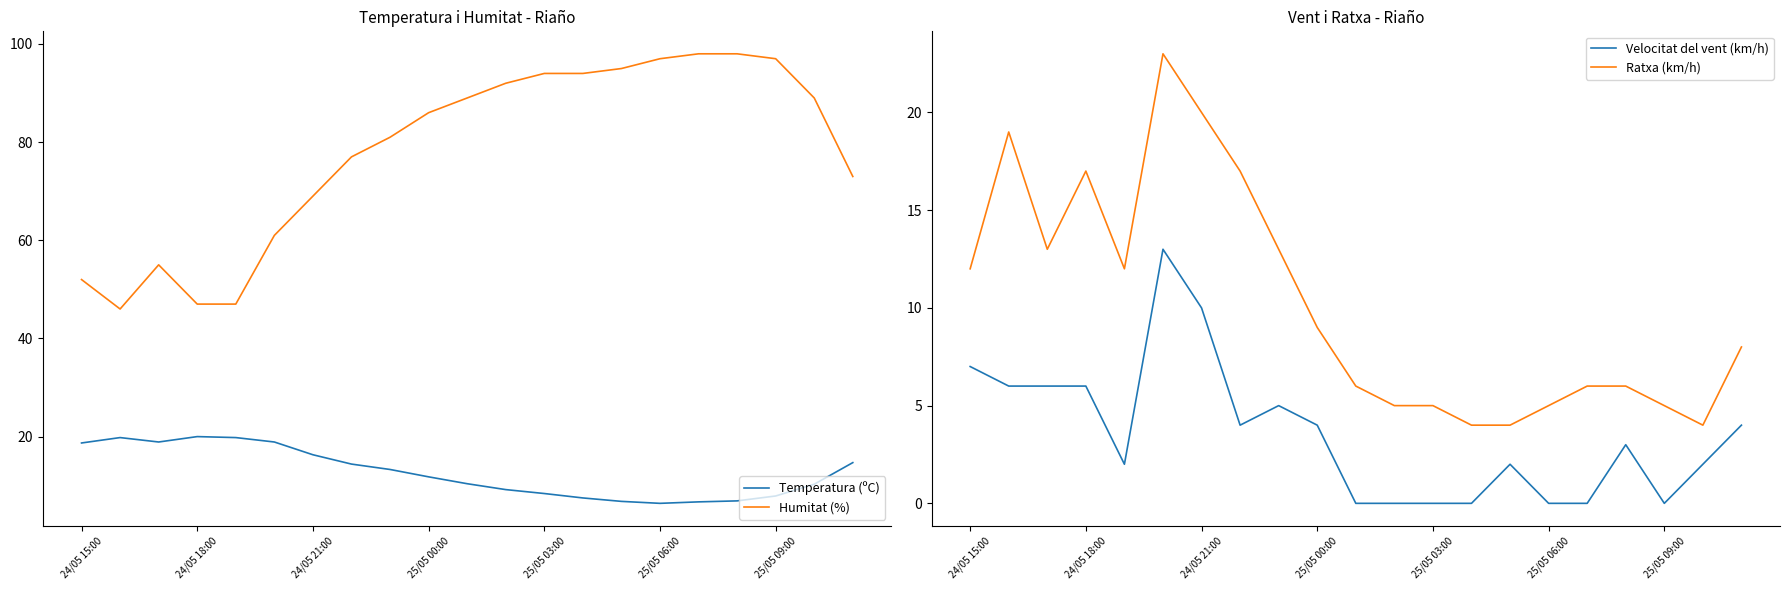

What is the maximum value for Ratxa (km/h)?

23